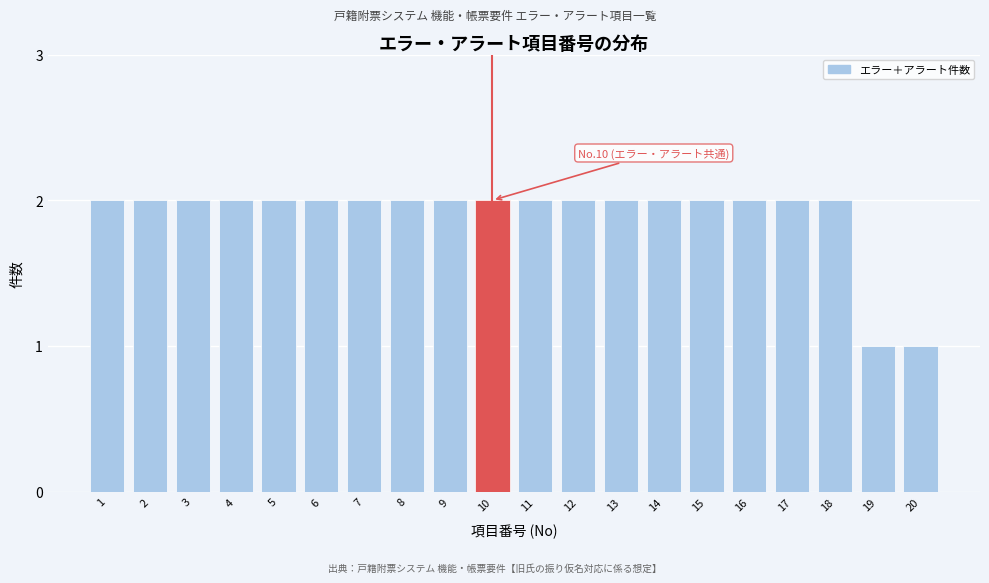

Reading left to right, what are all the values shown in this chart?

1=2	2=2	3=2	4=2	5=2	6=2	7=2	8=2	9=2	10=2	11=2	12=2	13=2	14=2	15=2	16=2	17=2	18=2	19=1	20=1